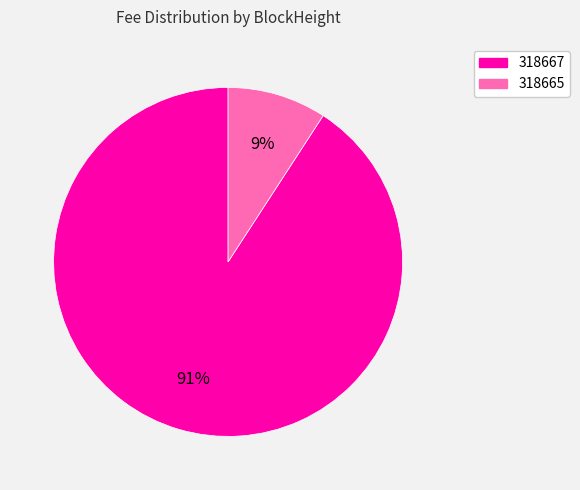

To the nearest percent, what is the difference between the 318667 and 318665 slice percentages?

82%